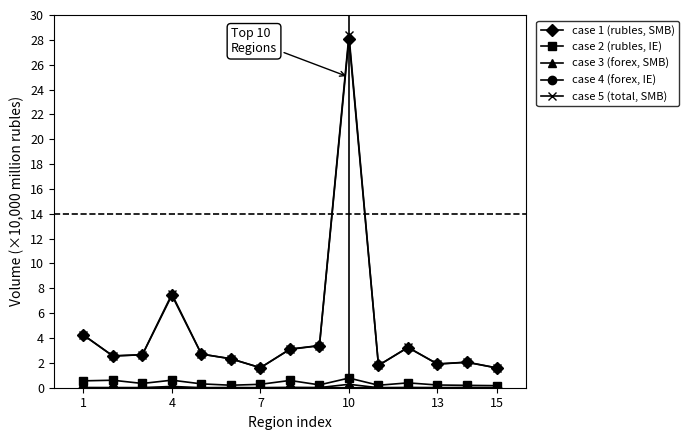

Which series has the widest spread of values?

case 5 (total, SMB)